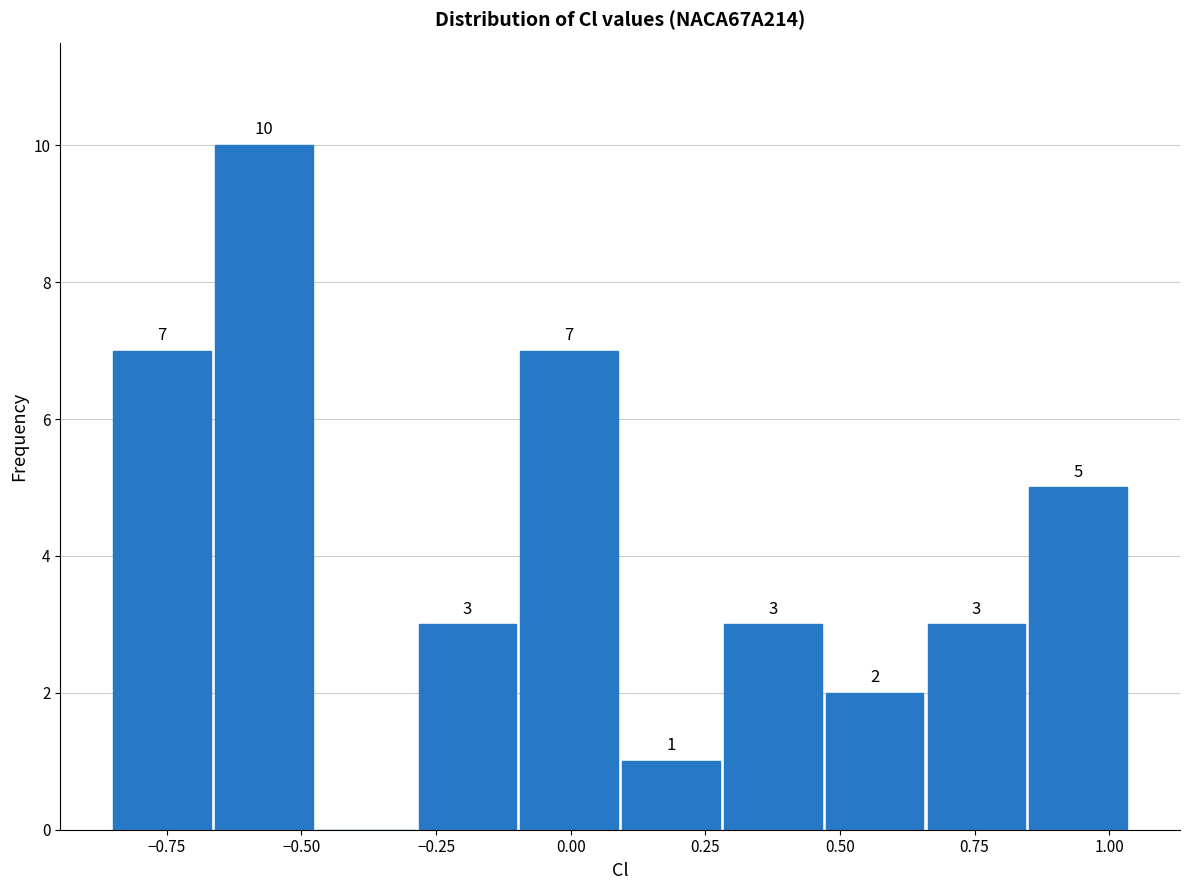

Read against the x-axis, roughly where is the centre of the tallest bar?

-0.55